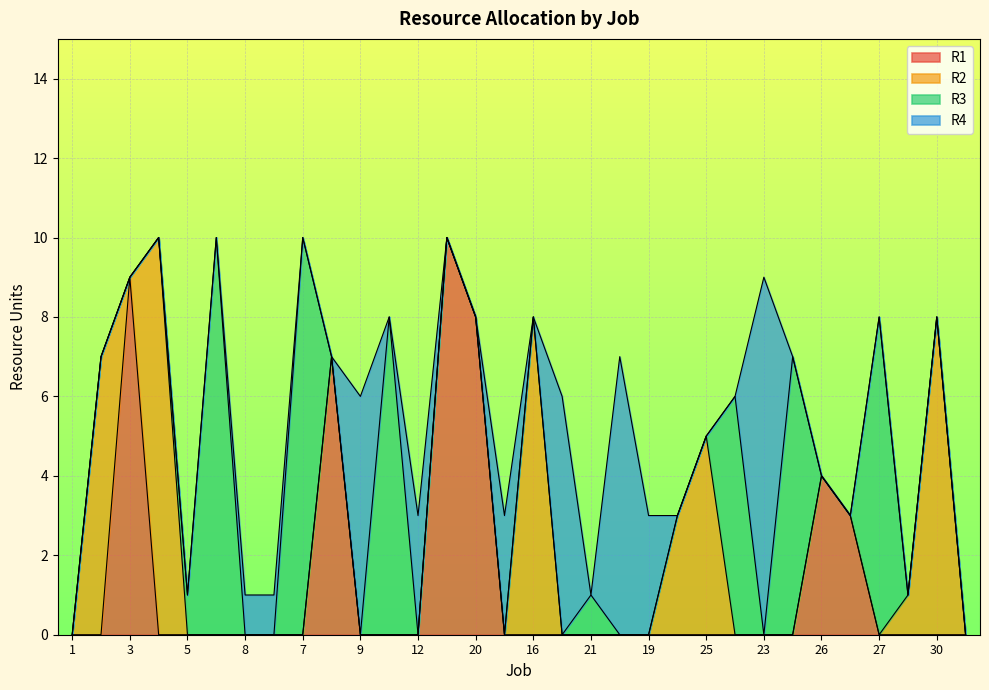

How many times do R1 and R3 cross each other?

3